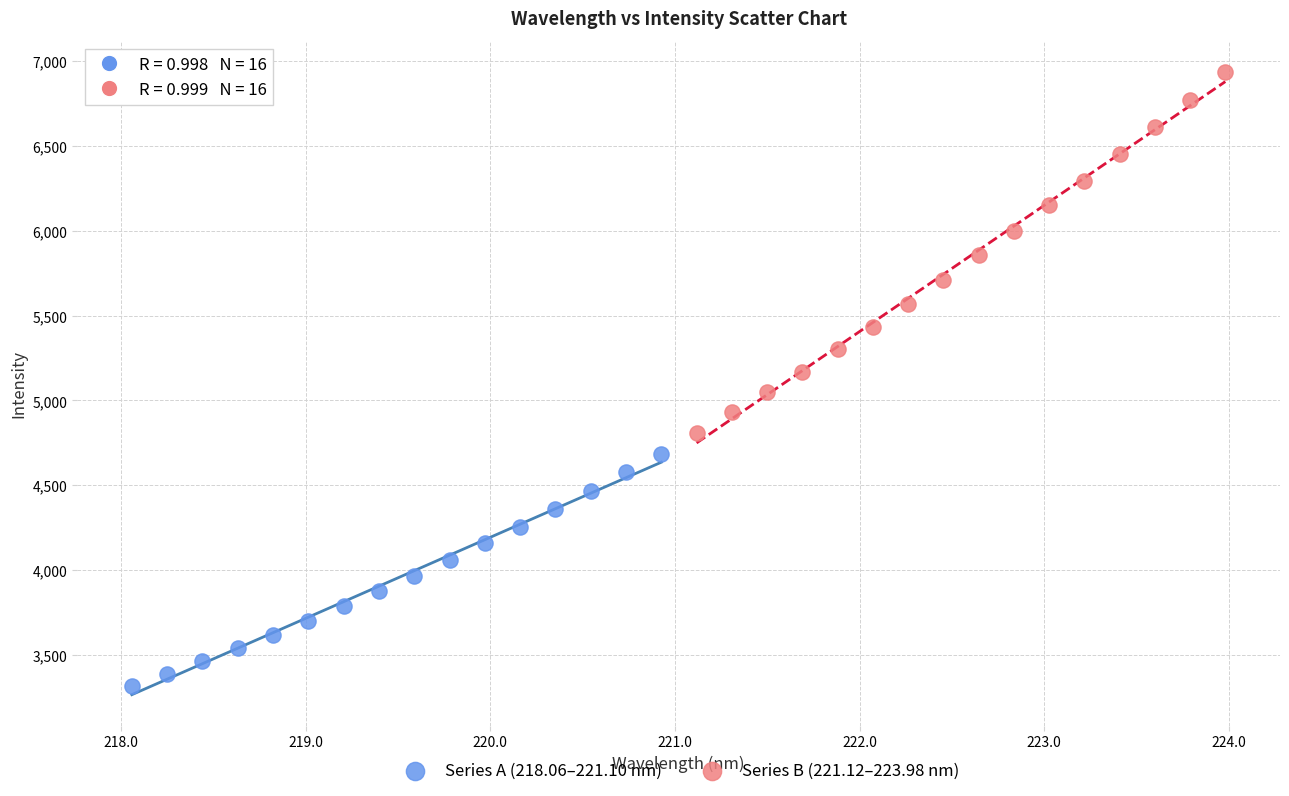

Which series reaches the maximum Y coordinate?

Series B (221.12–223.98 nm)